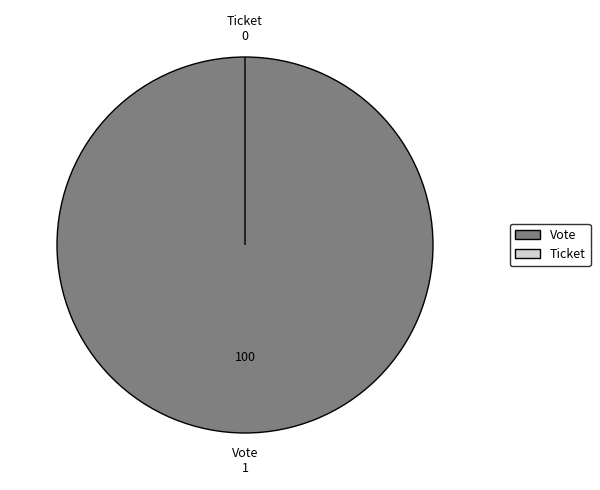

Which category has the biggest portion of the pie?

Vote